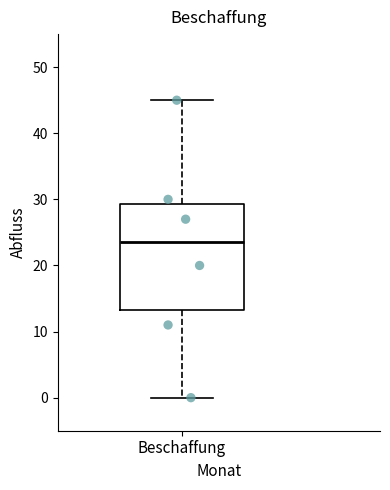

Where is the lower edge of the box for Beschaffung on the y-axis? The values are not printed on the chart, so give them approximately, as read against the axis.

13